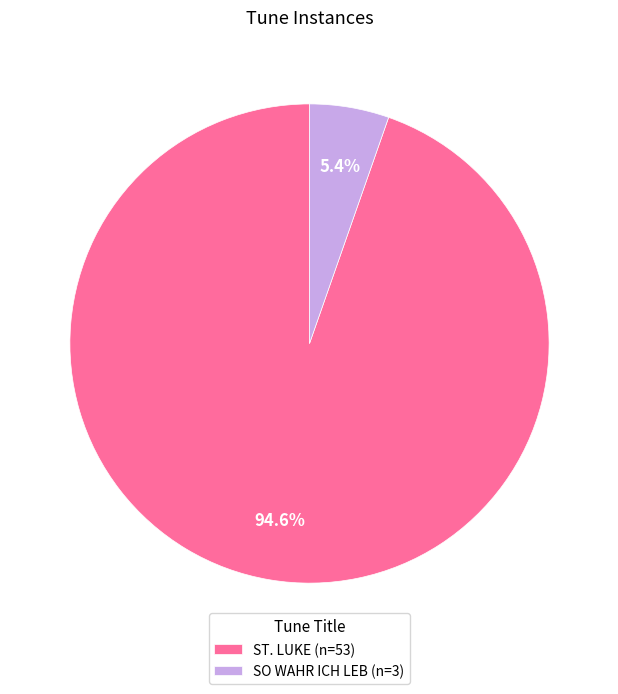

What percentage is the ST. LUKE slice, to the nearest percent?

95%